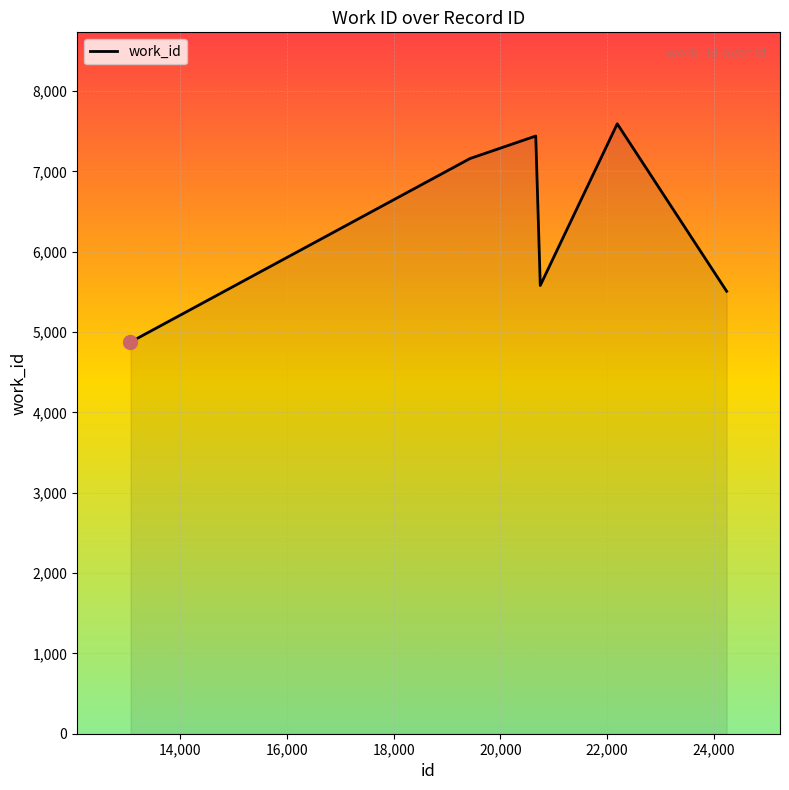

What is the difference between the second highest and minimum values?

2564